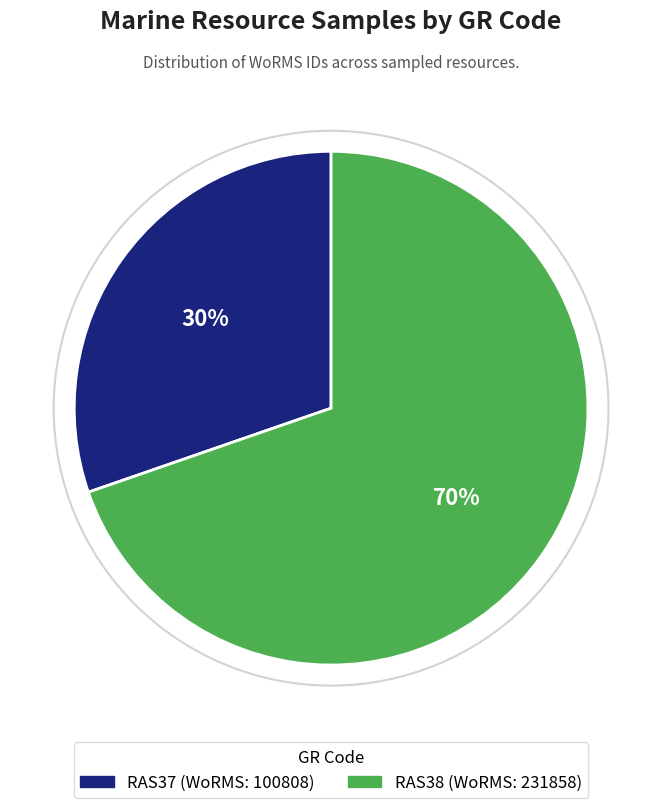

To the nearest percent, what is the combined percentage of RAS38 and RAS37?

100%